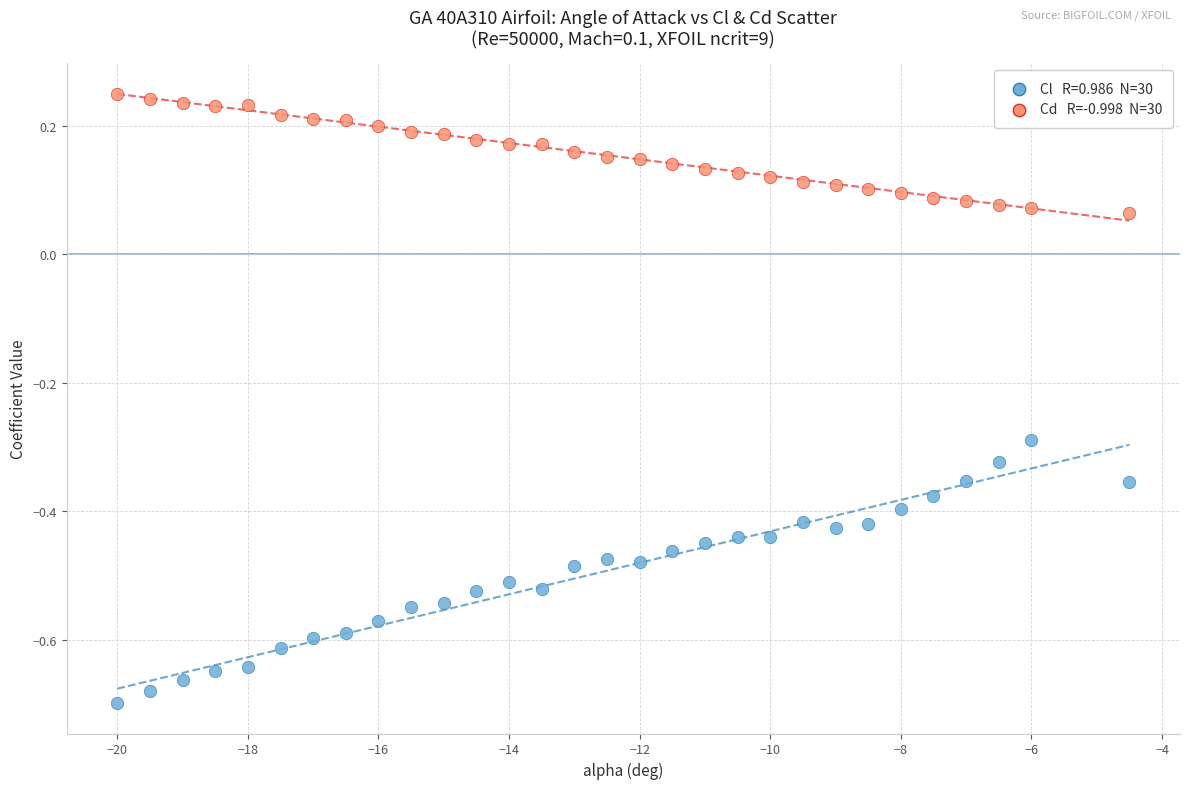

Across all data points, what is the range of Y values (max minus min)?

0.9